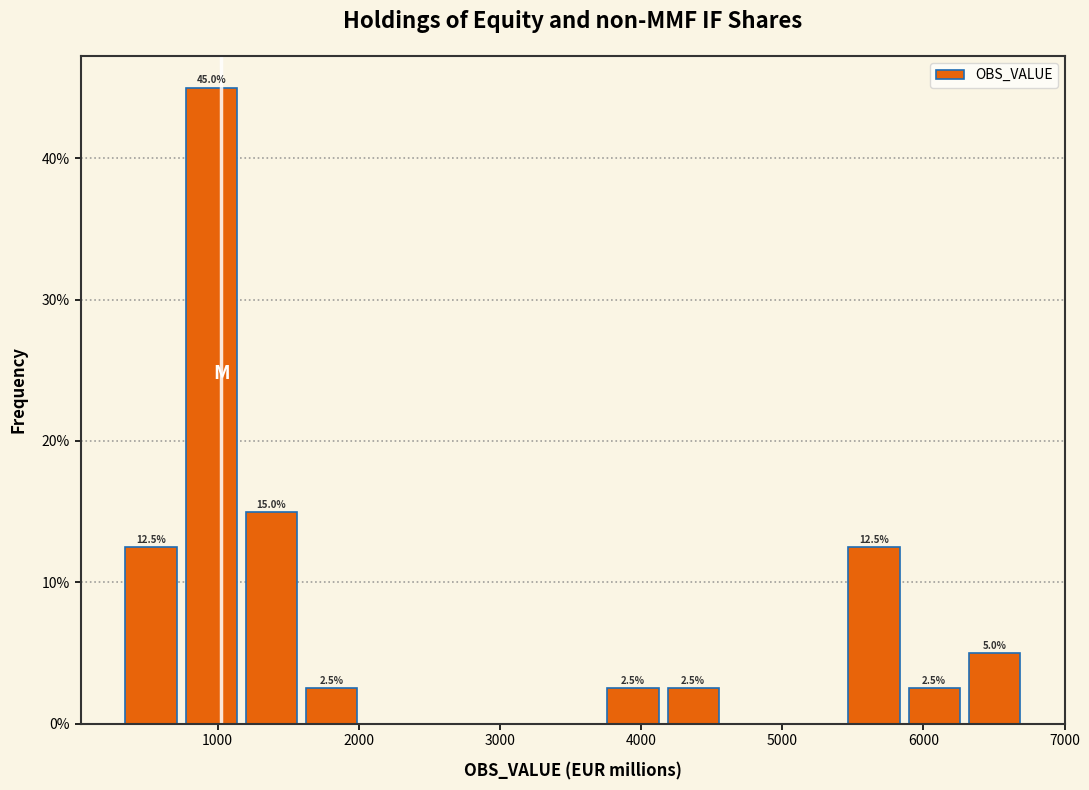

Over which range of the x-axis is the bar tallest?

700 to 1200